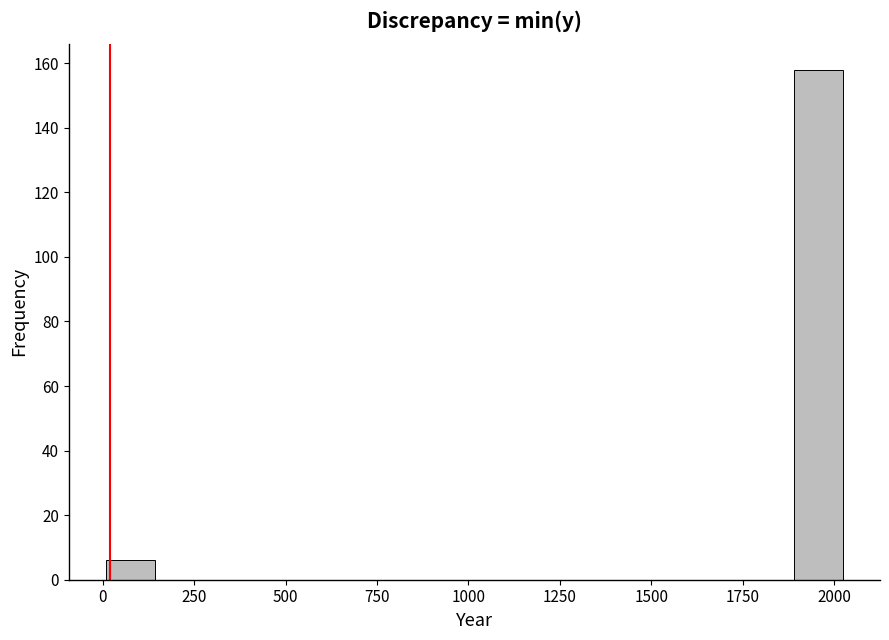

Around what value on the x-axis is the tallest bar? Give the approximate position of its centre, as read against the axis.

1950